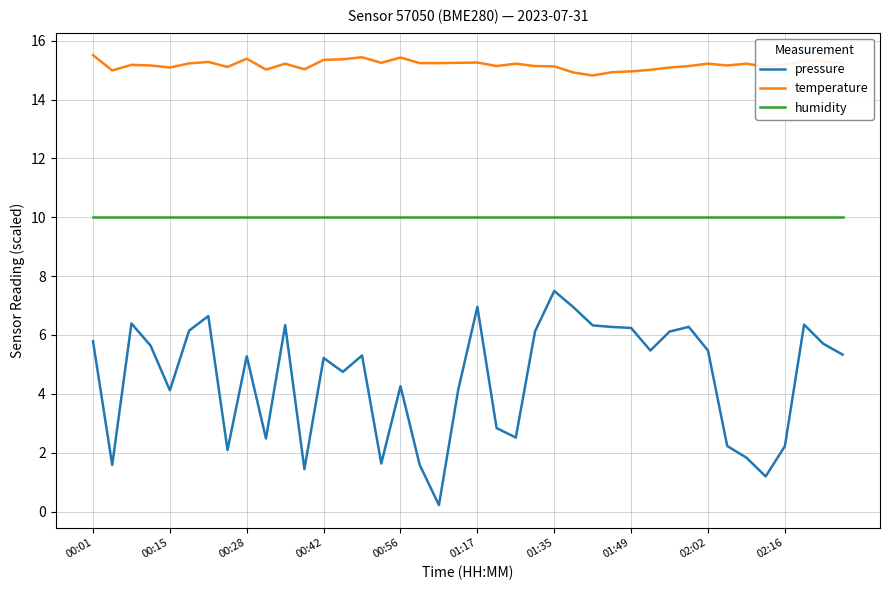

True or false: temperature and pressure intersect in this chart.

False